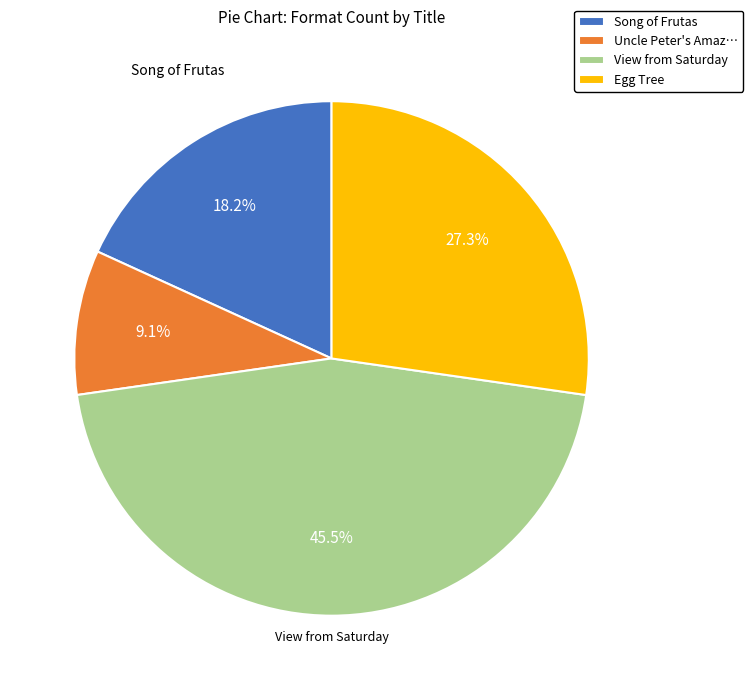

Rank the categories by value from highest to lowest.

View from Saturday, Egg Tree, Song of Frutas, Uncle Peter's Amaz…